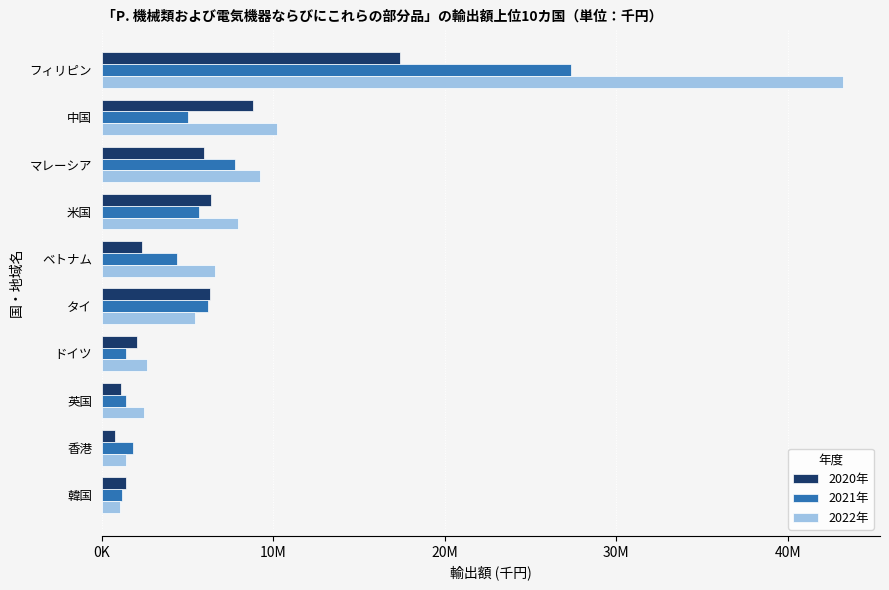

At how many categories does at least one series exceed 21365713?

1